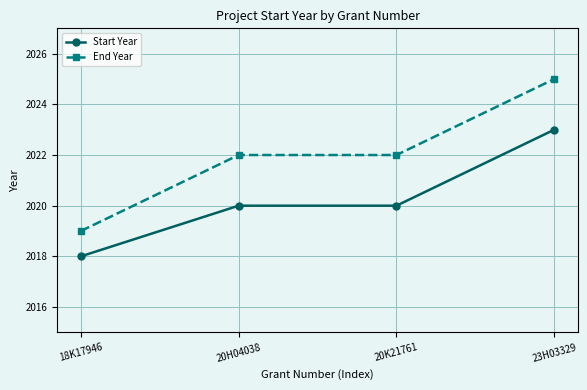

How many categories are shown in the chart?

4